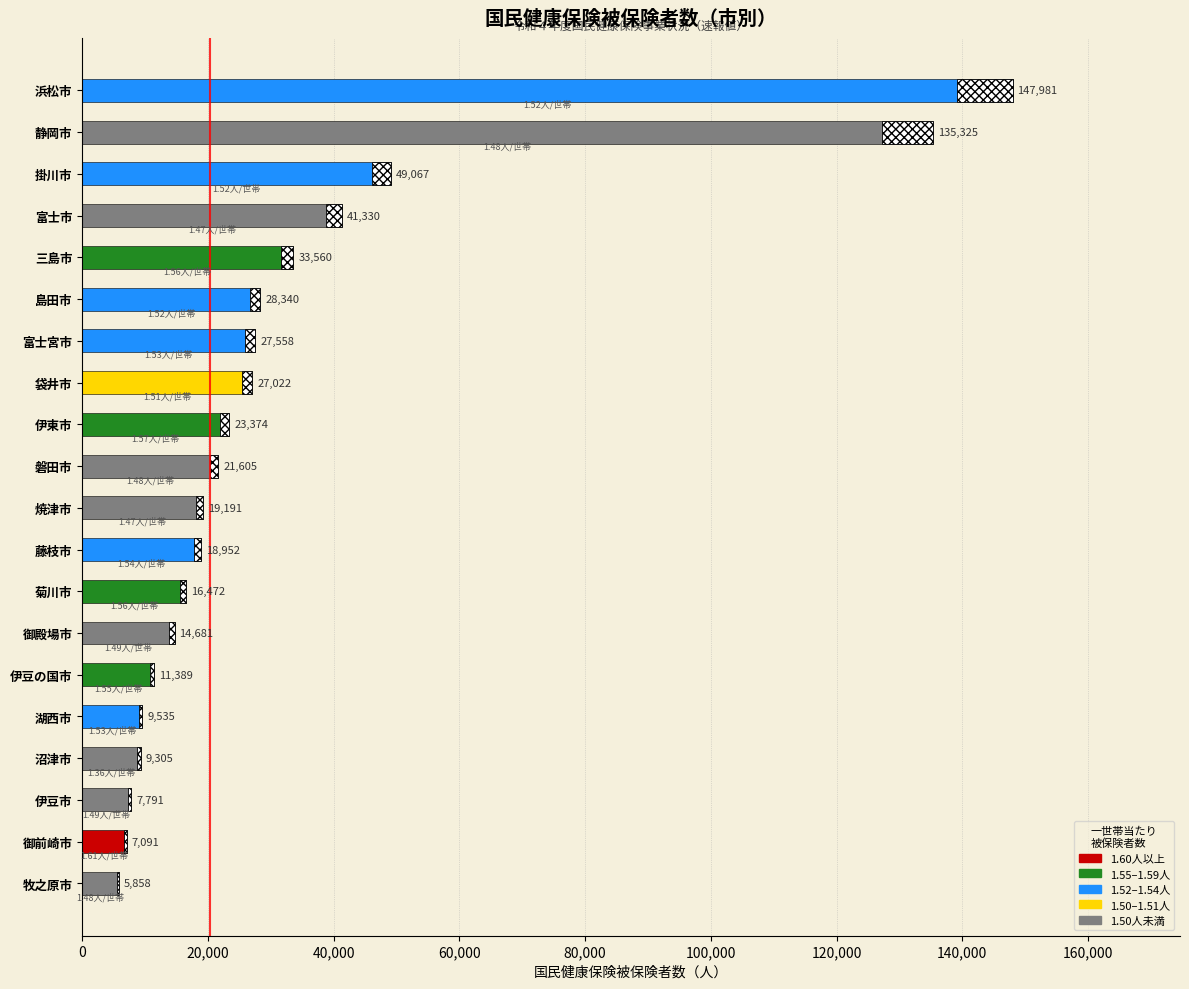

Where does the data first go above 21605?

伊東市